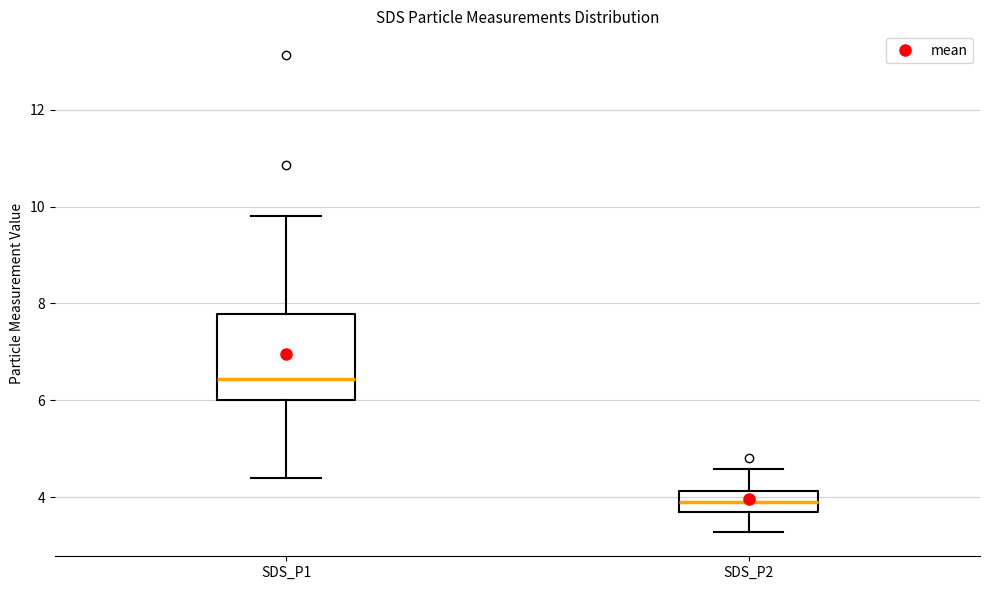

Reading left to right, read every box against the y-axis: the position of its median line, the range the box covers, and the ends of its whiskers. The values are not printed on the chart, so give them approximately, as read against the axis.

SDS_P1: median 6.4, box 6.0 to 7.8, whiskers 4.4 to 9.8
SDS_P2: median 4.0, box 3.8 to 4.2, whiskers 3.2 to 4.6